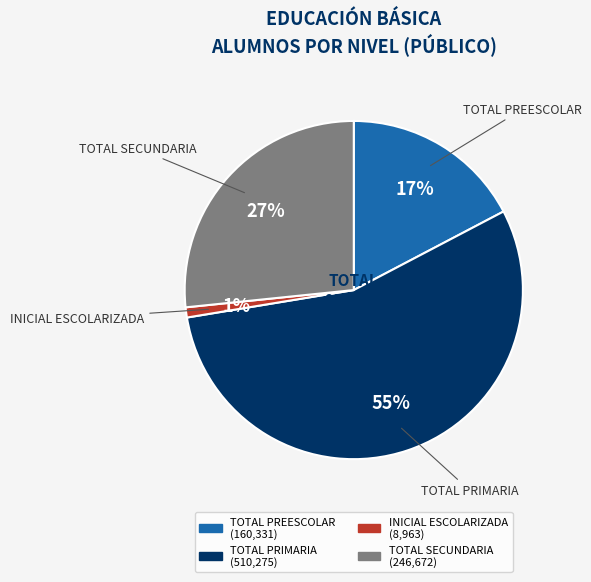

To the nearest percent, what is the difference between the largest and smallest slice percentages?

54%